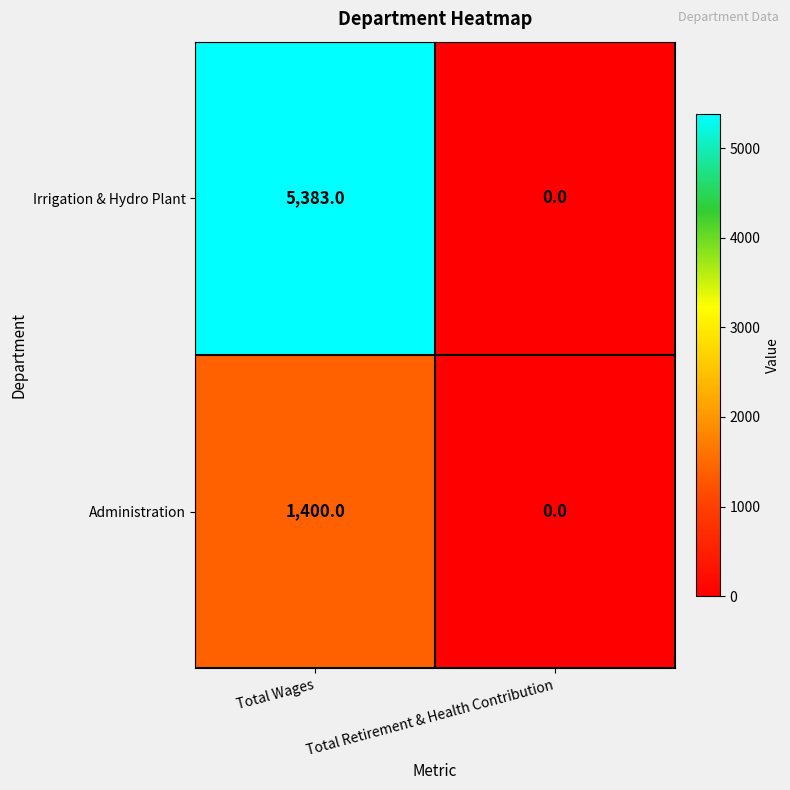

Reading right to left, list all the values displayed in this chart.

Irrigation & Hydro Plant: 0	5383
Administration: 0	1400